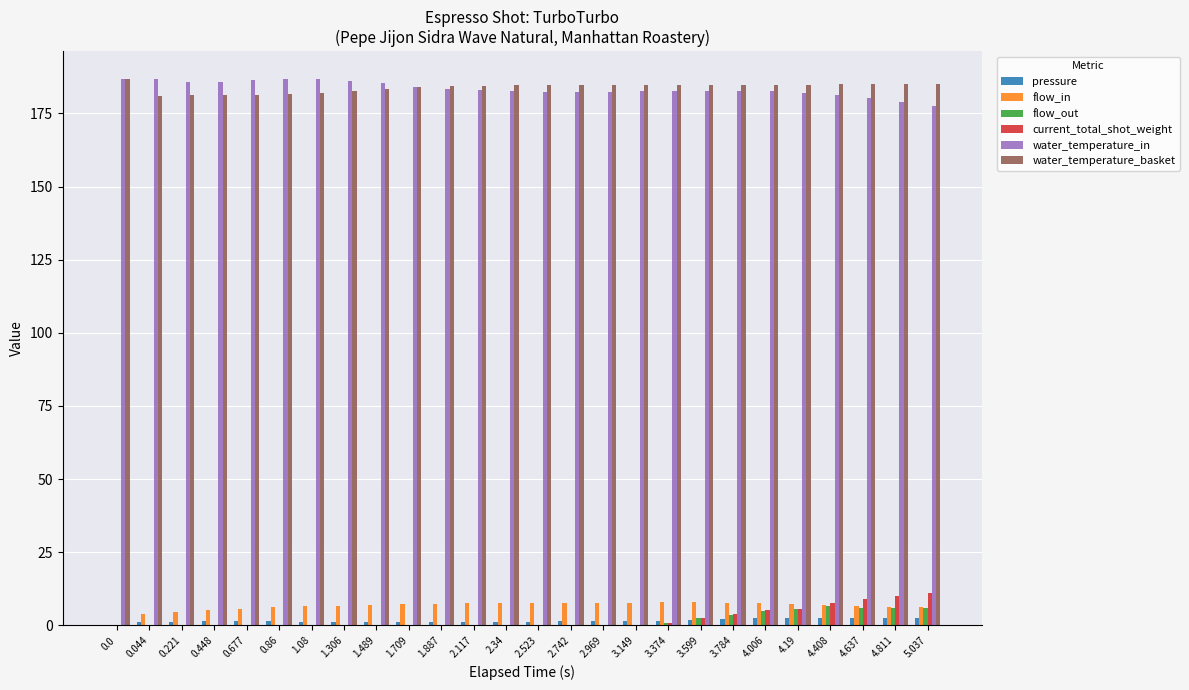

Is the value of water_temperature_in at 3.149 greater than the value of flow_out at 3.149?

Yes